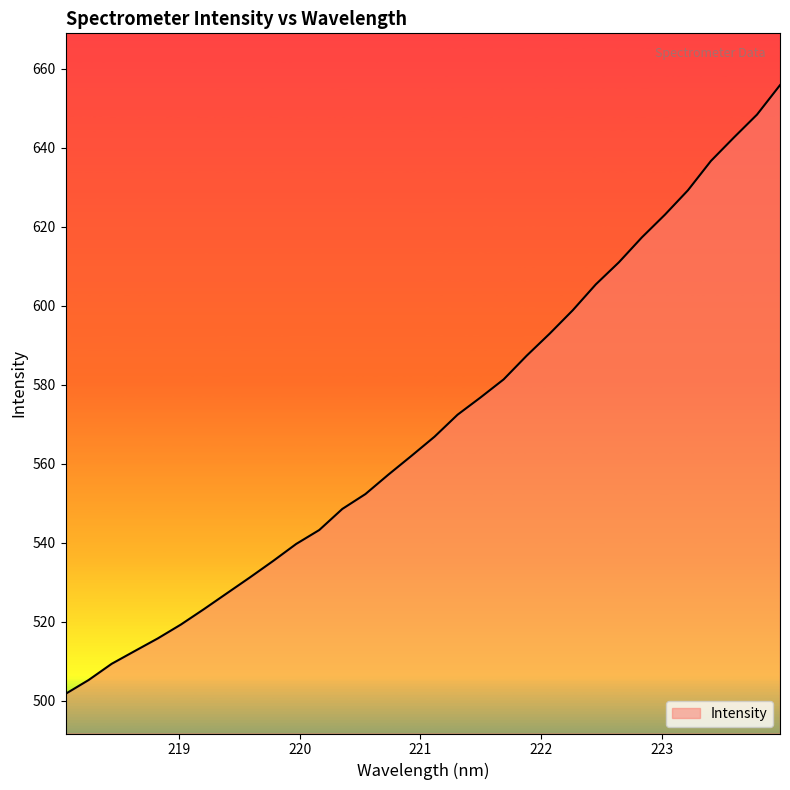

What is the greatest value displayed?

655.9